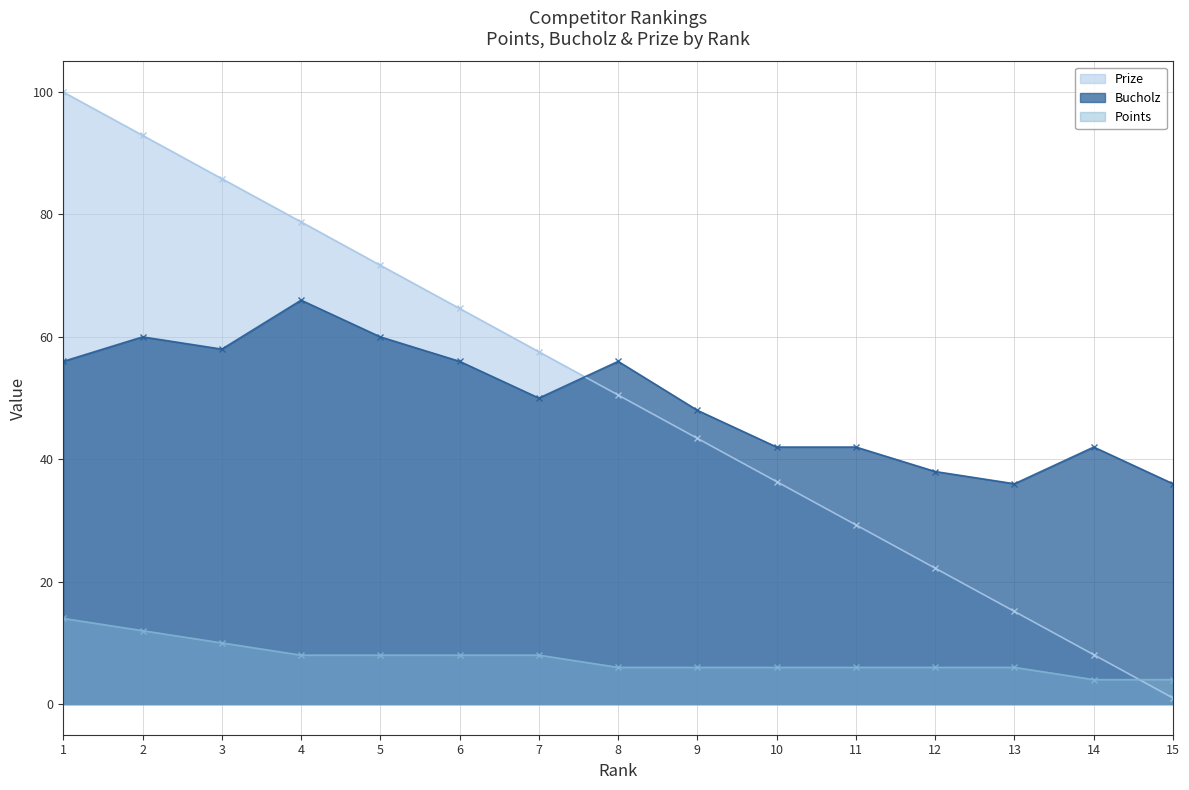

Which series has the largest total across all categories?

Prize